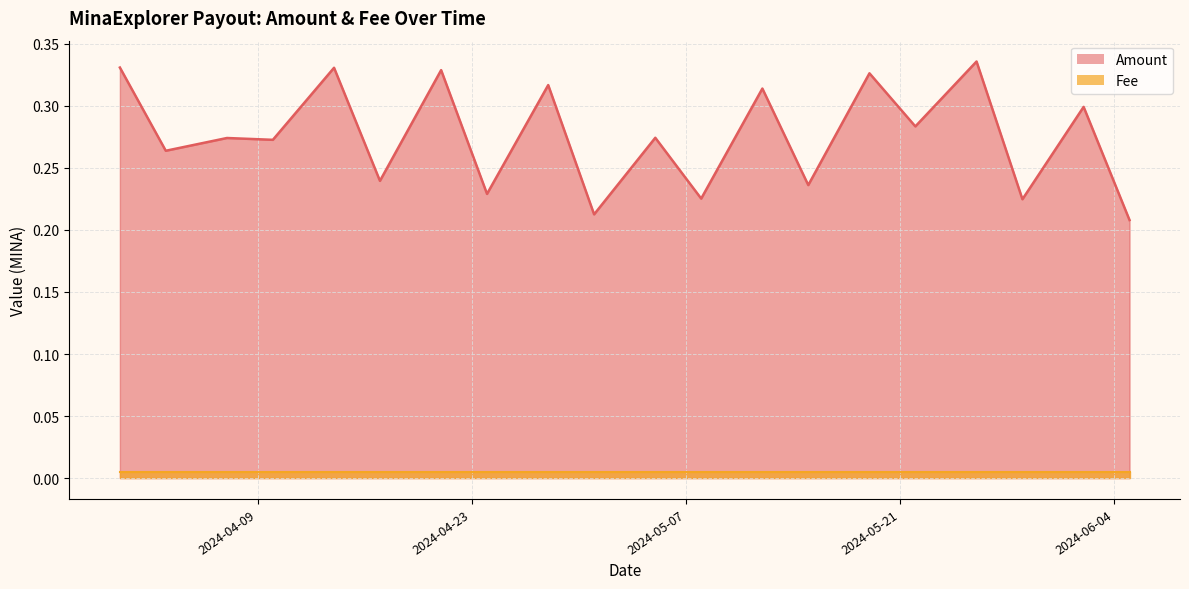

Where is Amount nearest to the value 0?

2024-06-05